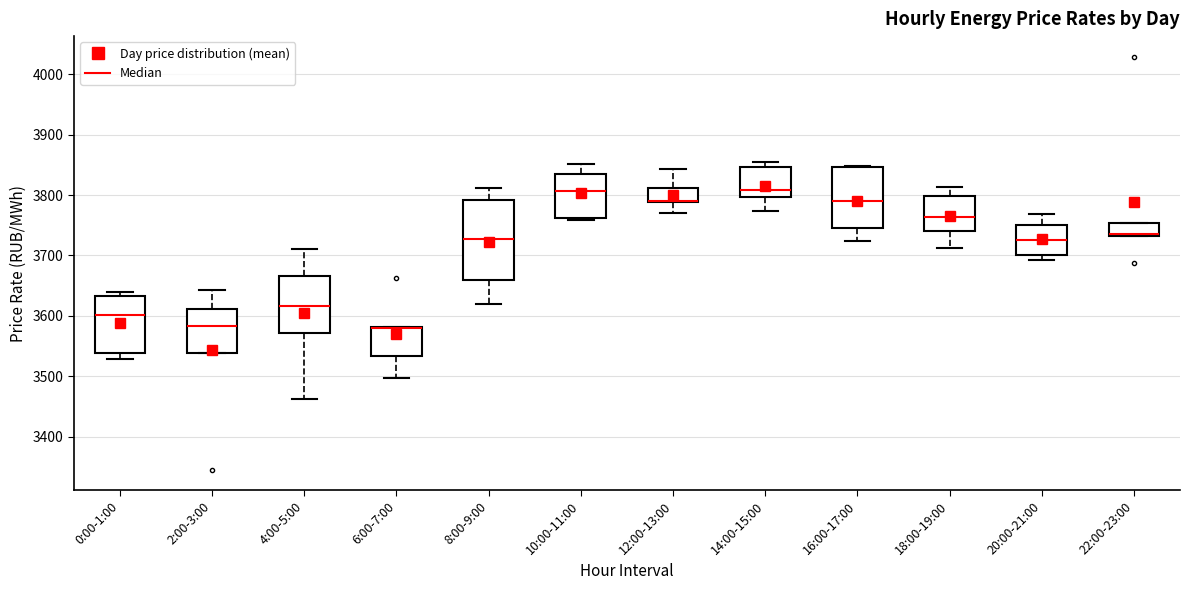

Where is the upper edge of the box for 10:00-11:00 on the y-axis? The values are not printed on the chart, so give them approximately, as read against the axis.

3840